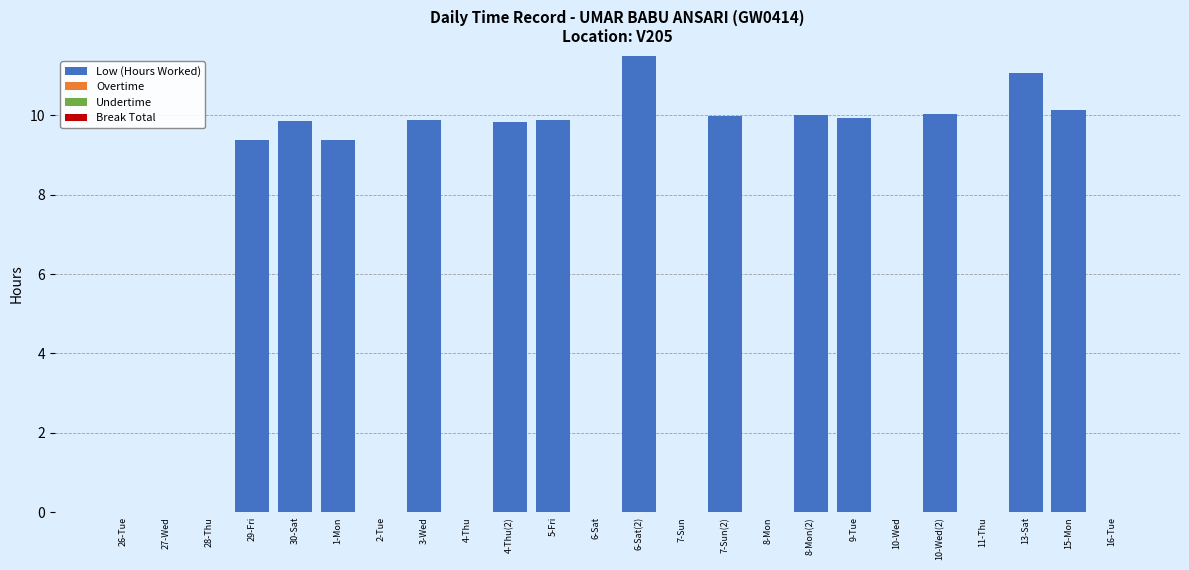

How many data points does each series have?

24